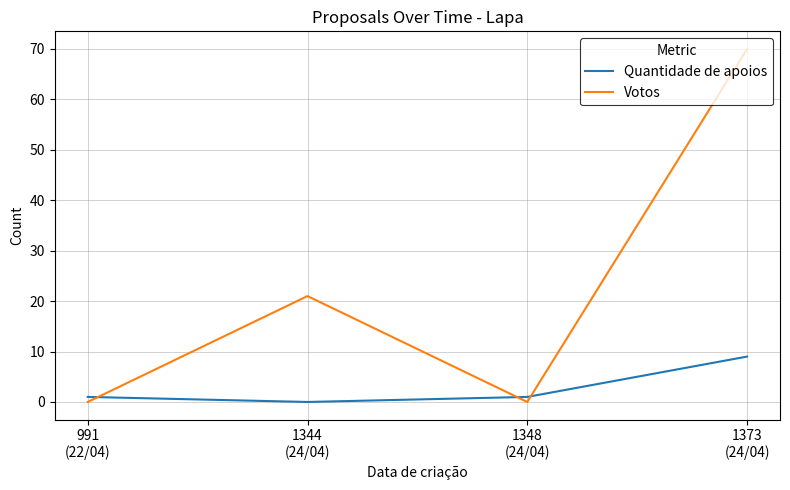

The value of Votos at 1373
(24/04) is 97. True or false?

False